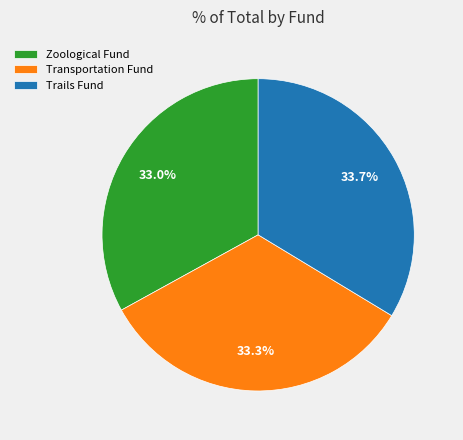

Is there a majority slice in this chart?

No